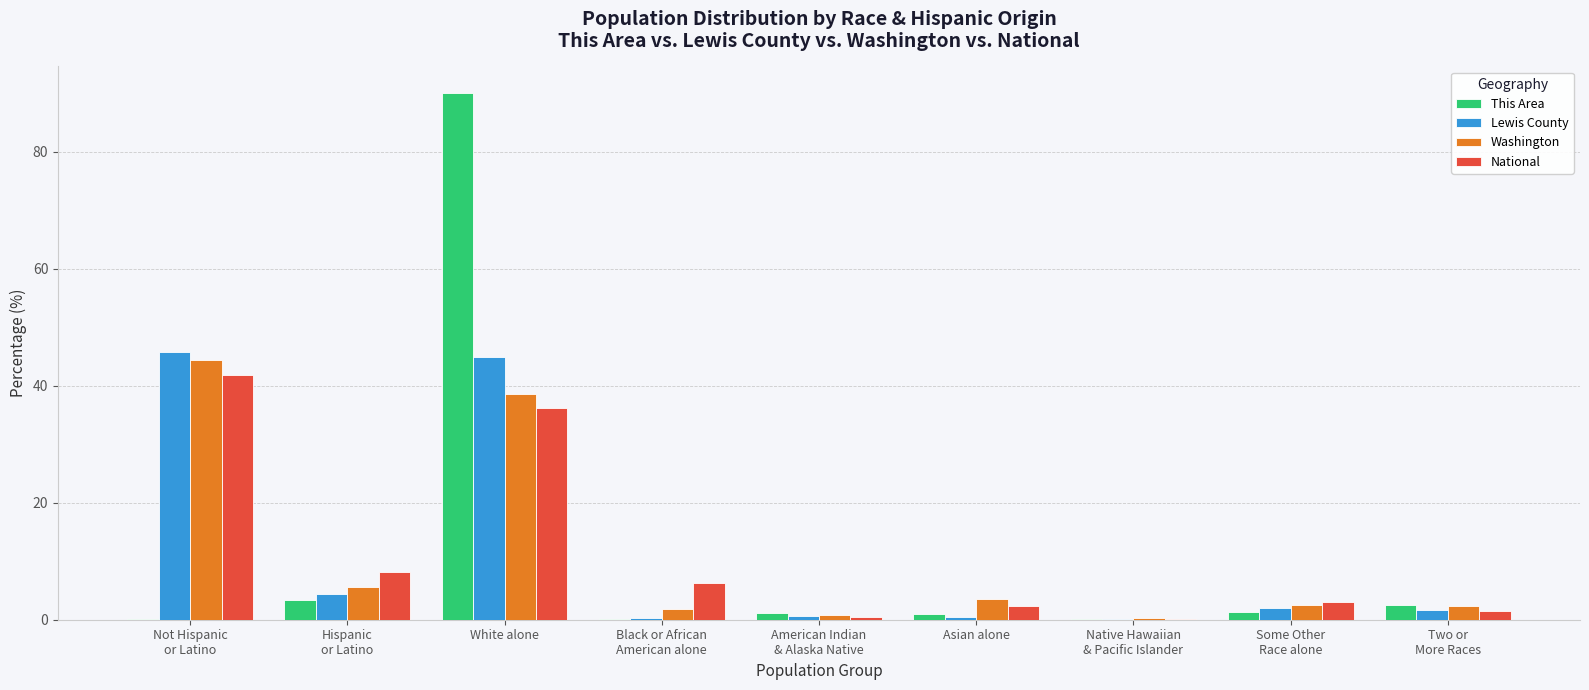

At which category is the sum across all series the highest?

White alone